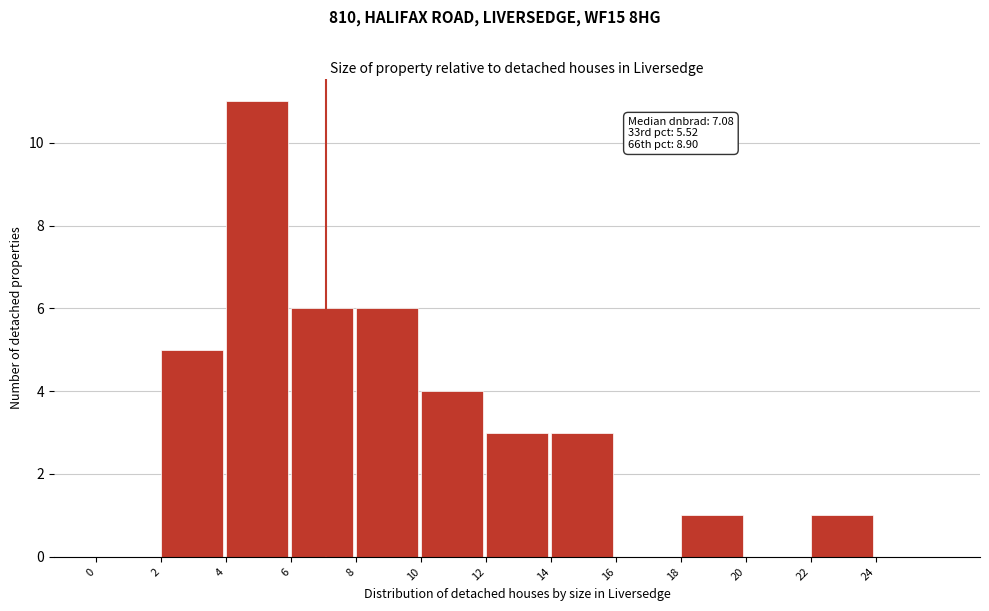

Which range on the x-axis has the tallest bar?

4 to 6